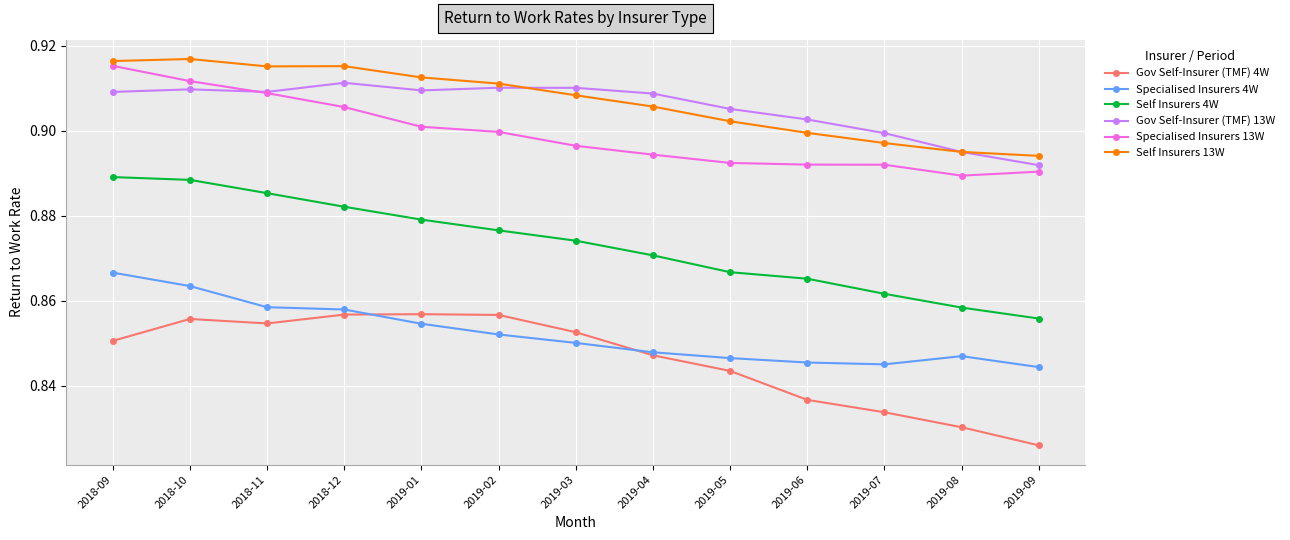

Which category has the lowest value across all series?

2019-09